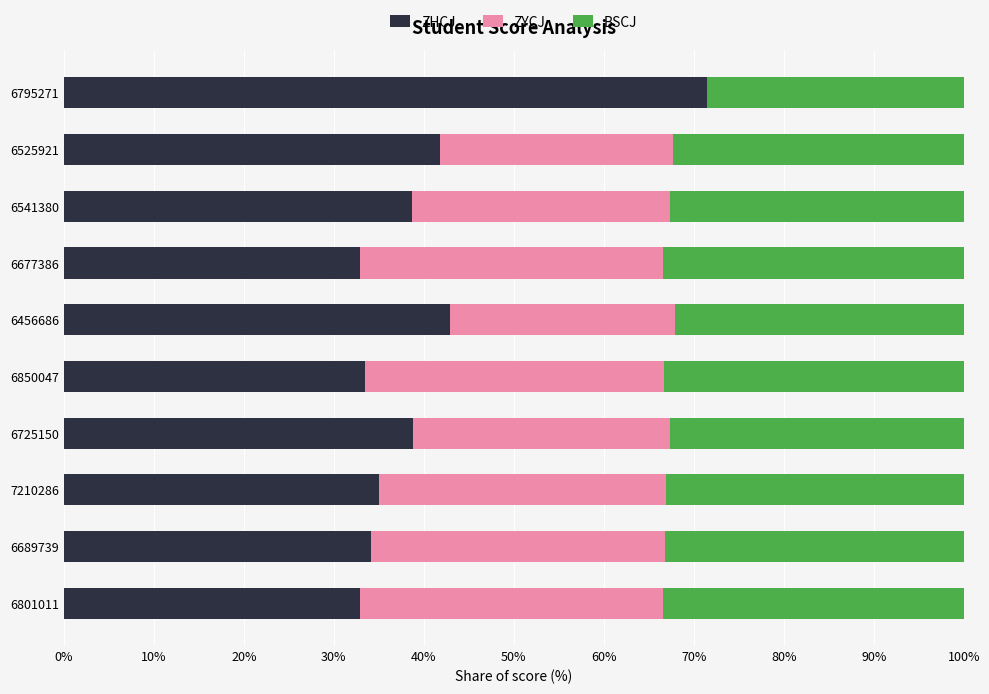

What is the sum of all ZHCJ values?

402.1